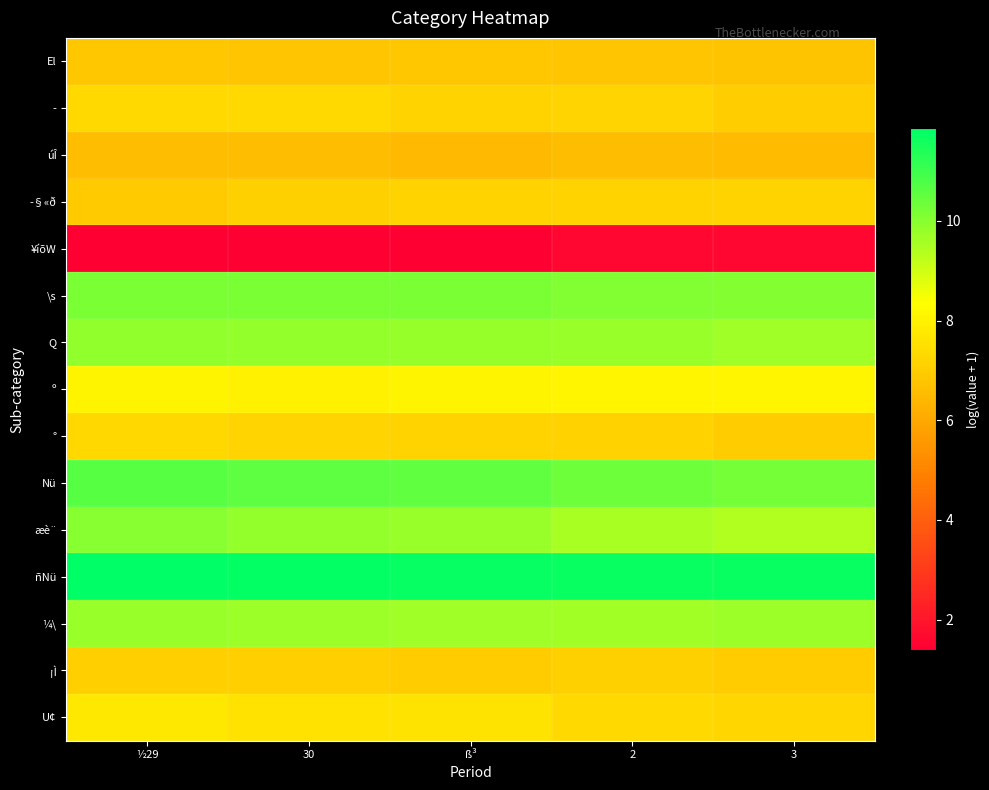

What is the difference between the highest and lowest values at ½29?

10.5